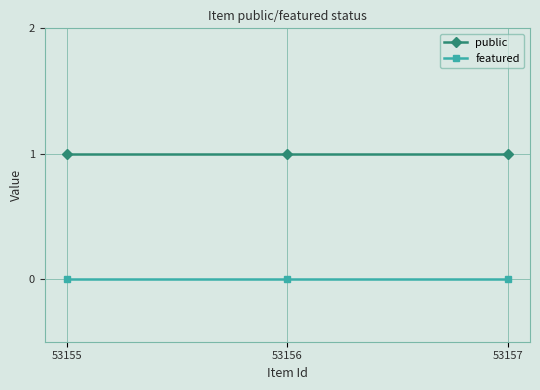

How many lines are shown in the chart?

2